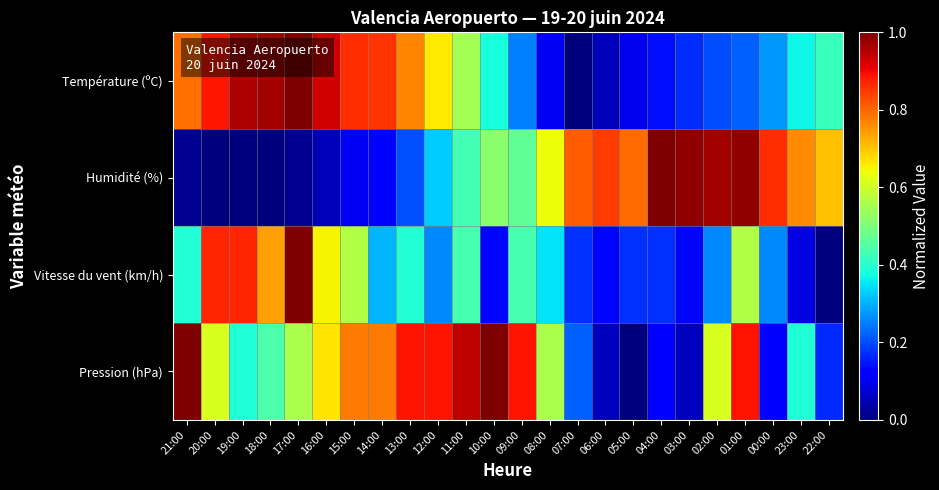

Count the number of categories in the chart.

24